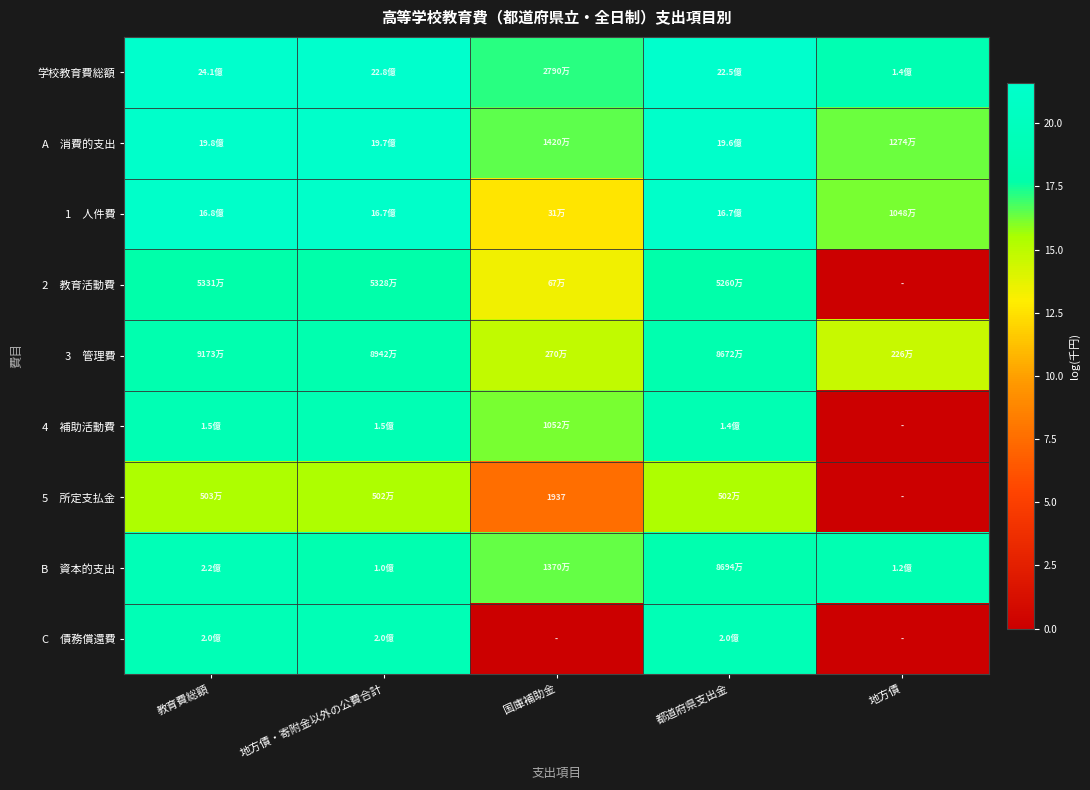

How many values in the C 債務償還費 series exceed 19?

3